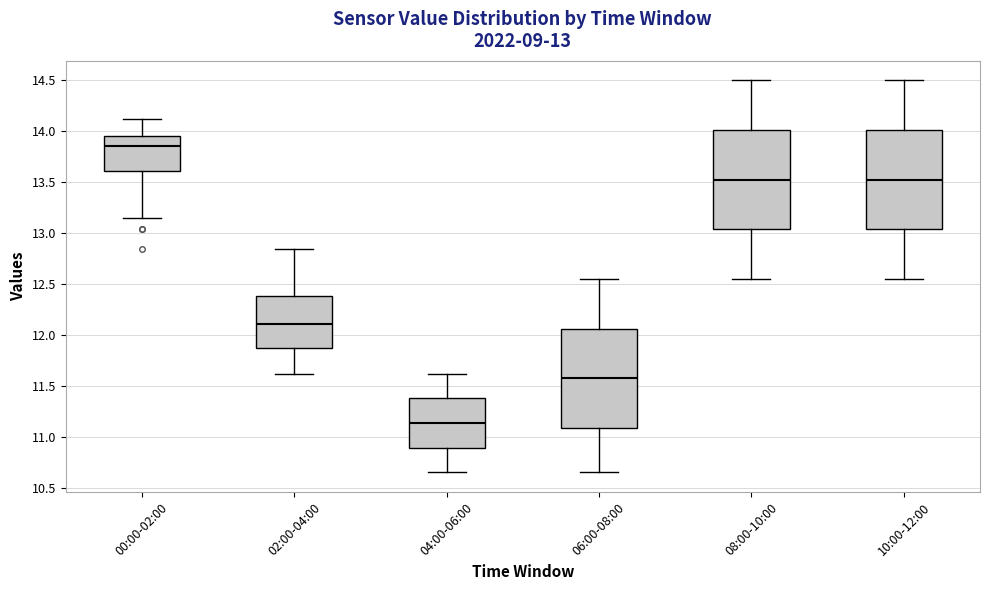

Which box's median line is the lowest?

04:00-06:00